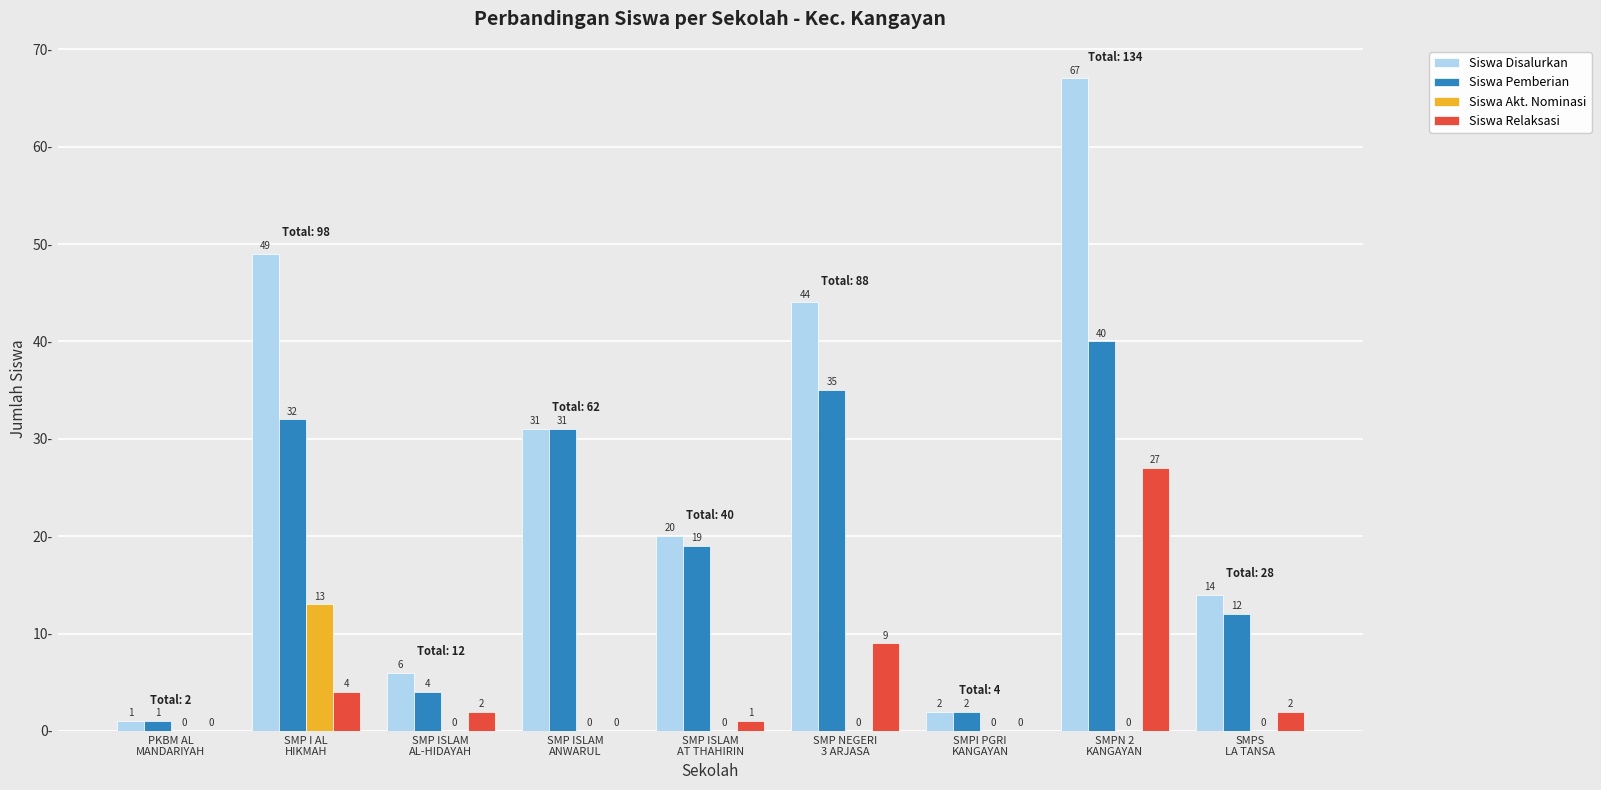

The value of Siswa Pemberian at SMP NEGERI
3 ARJASA is 35. True or false?

True